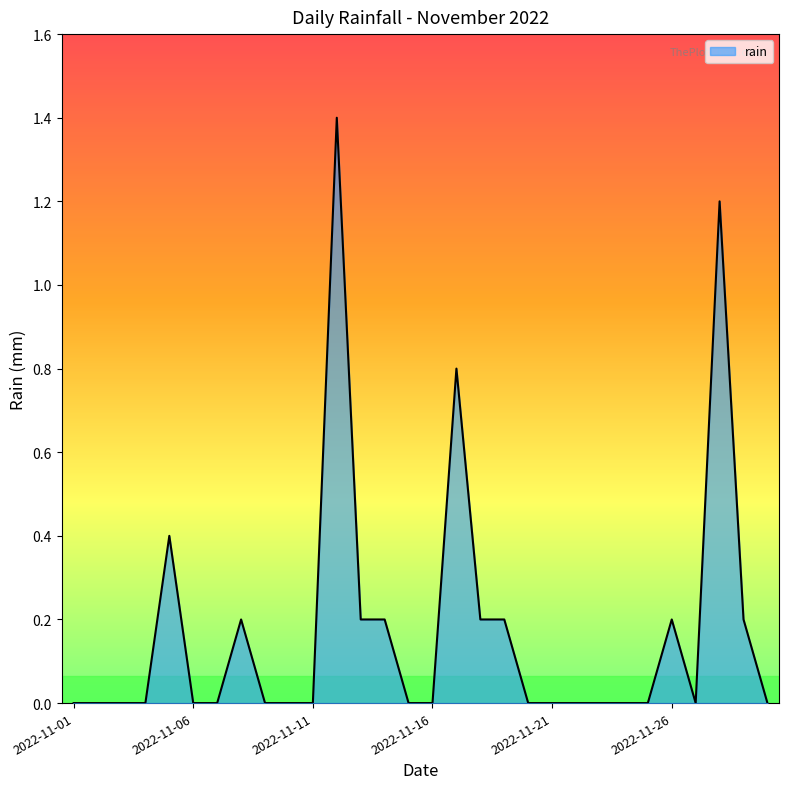

What is the difference between the maximum and minimum values?

1.4